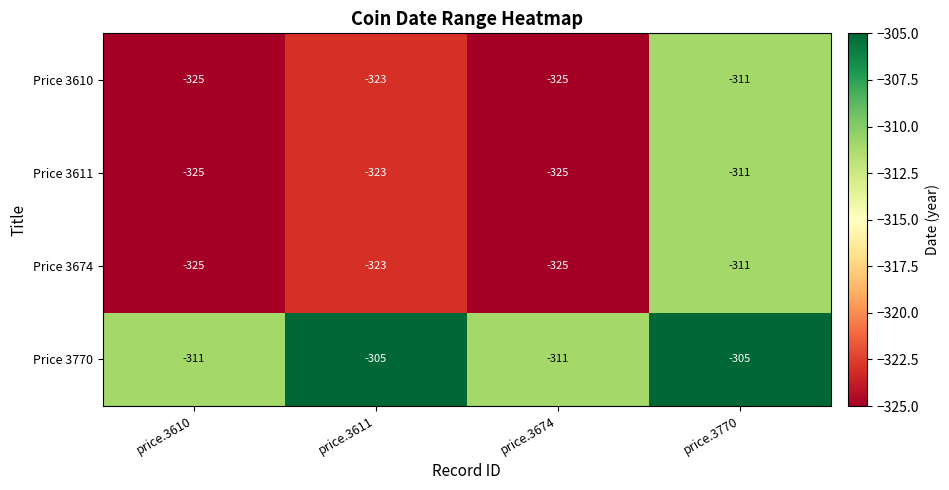

What is the approximate value of Price 3674 at price.3610?

-325